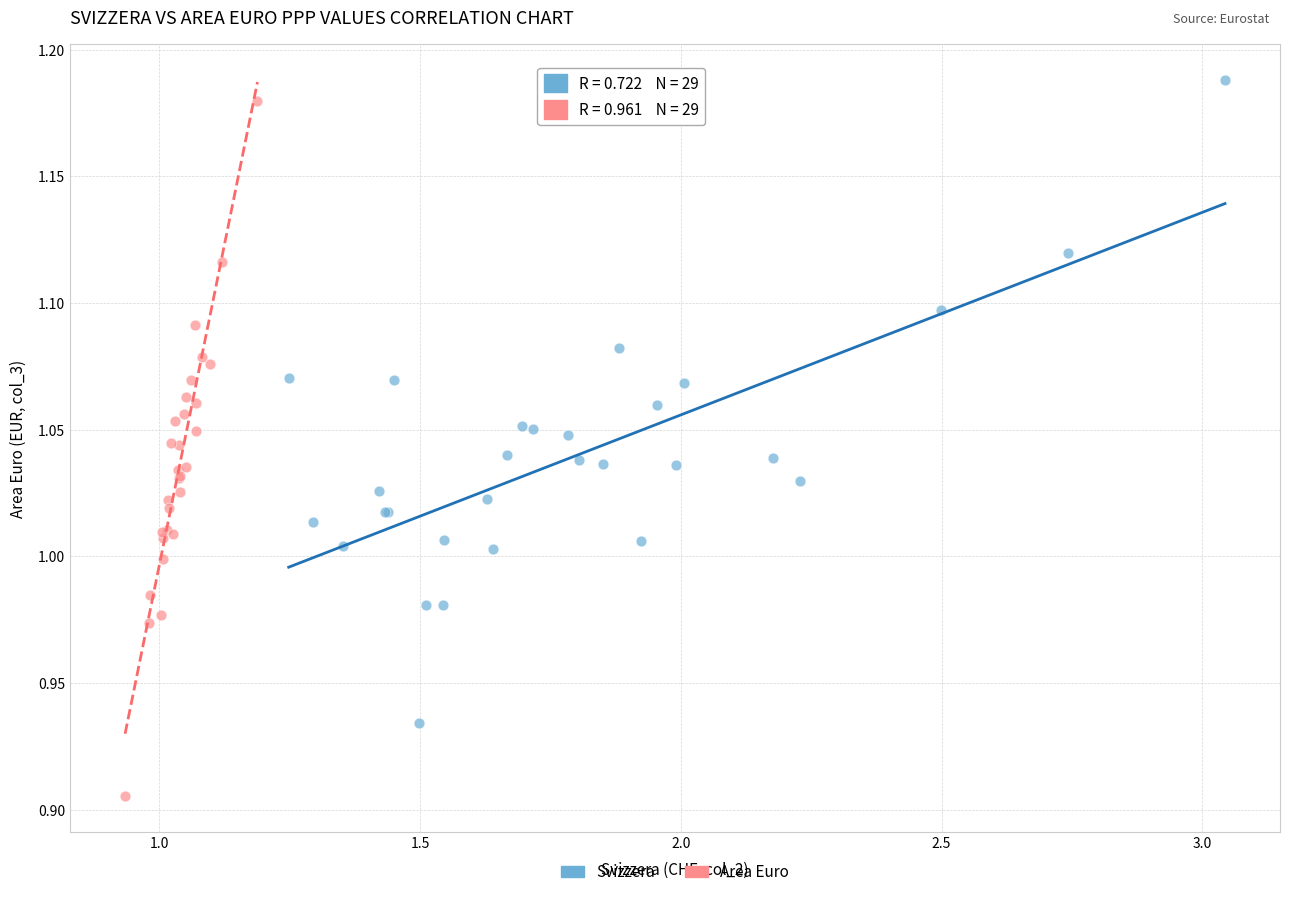

Which series contains the highest Y value?

Svizzera